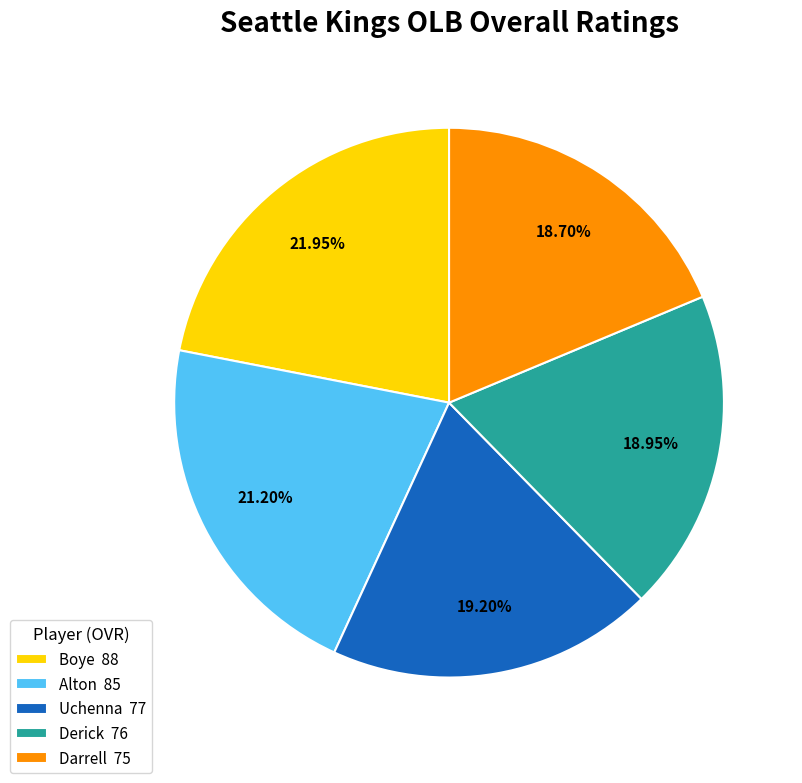

Which has a higher value, Alton 85 or Boye 88?

Boye 88